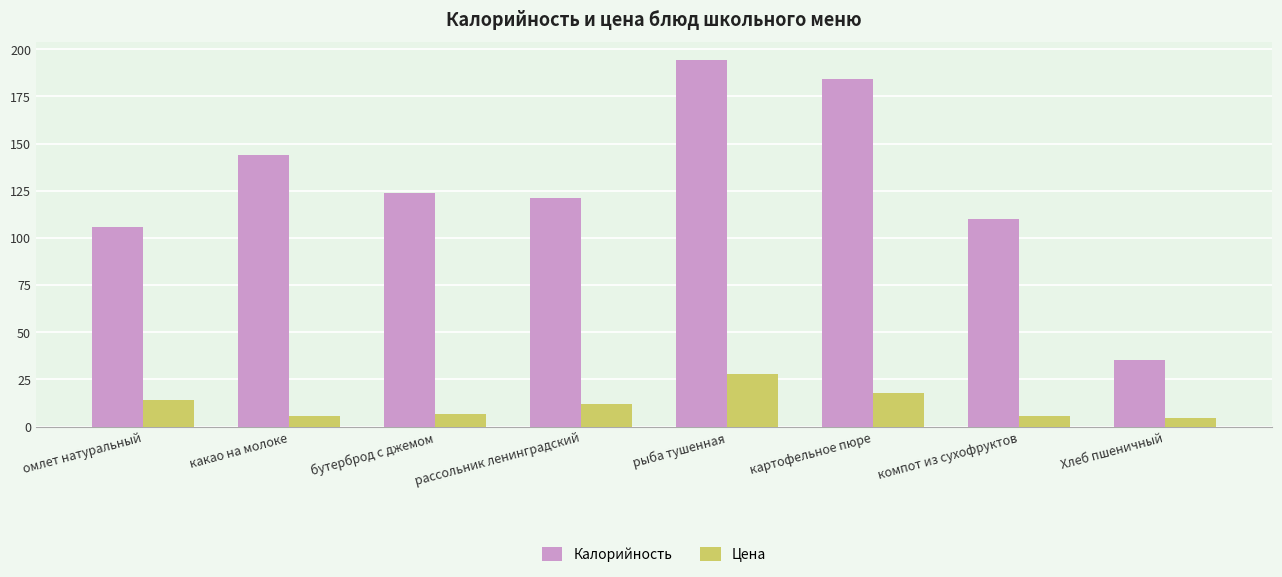

How many groups of bars are there?

8